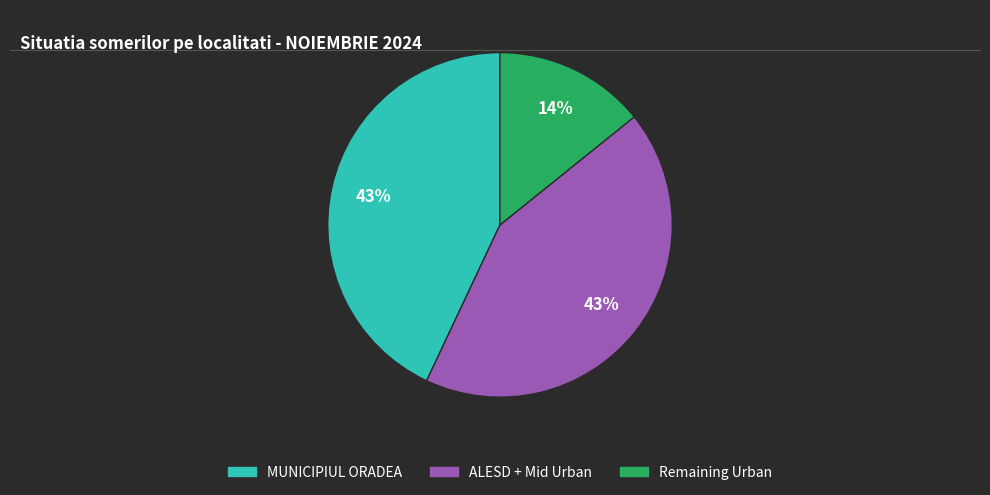

Does any single category account for the majority?

No